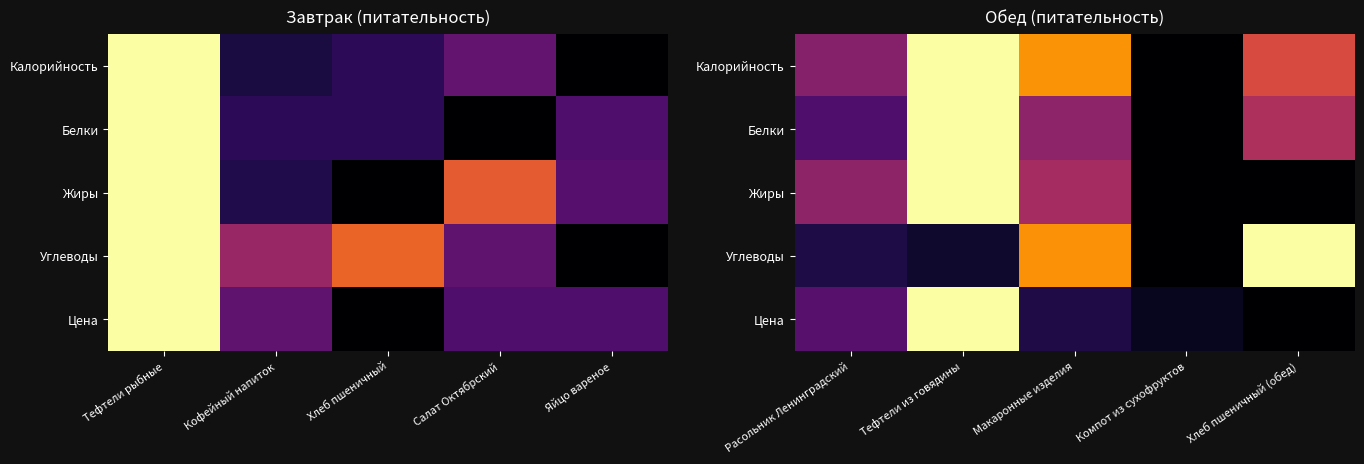

How many values in Калорийность are above zero?

4